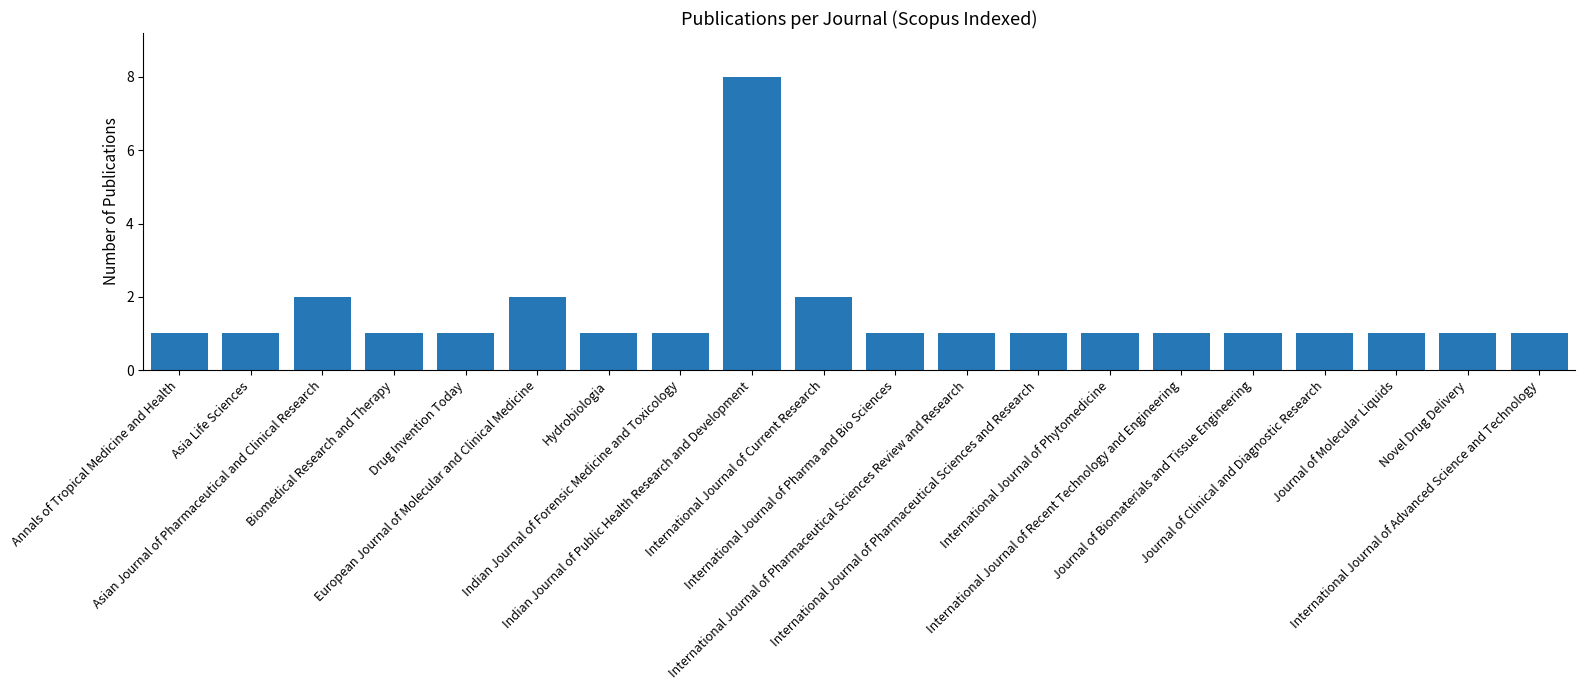

How many data points does each series have?

20